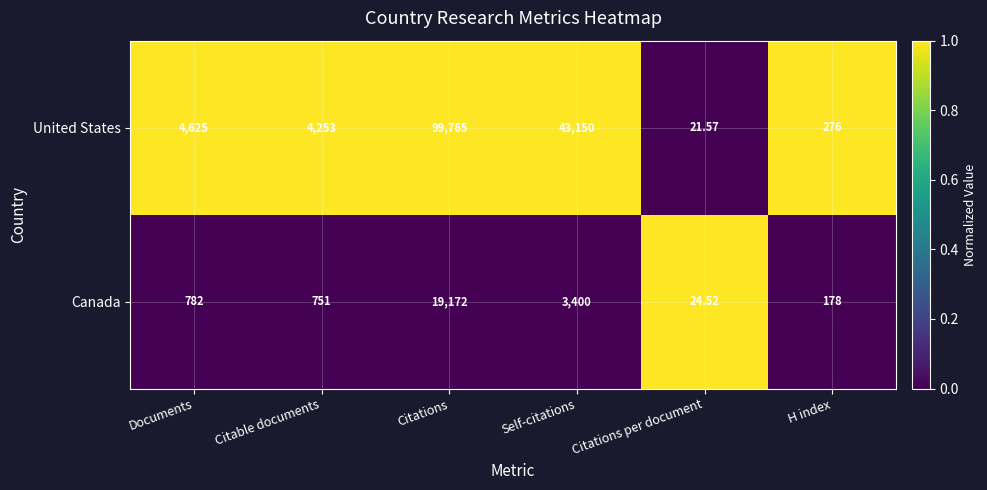

Which series has the largest total across all categories?

United States